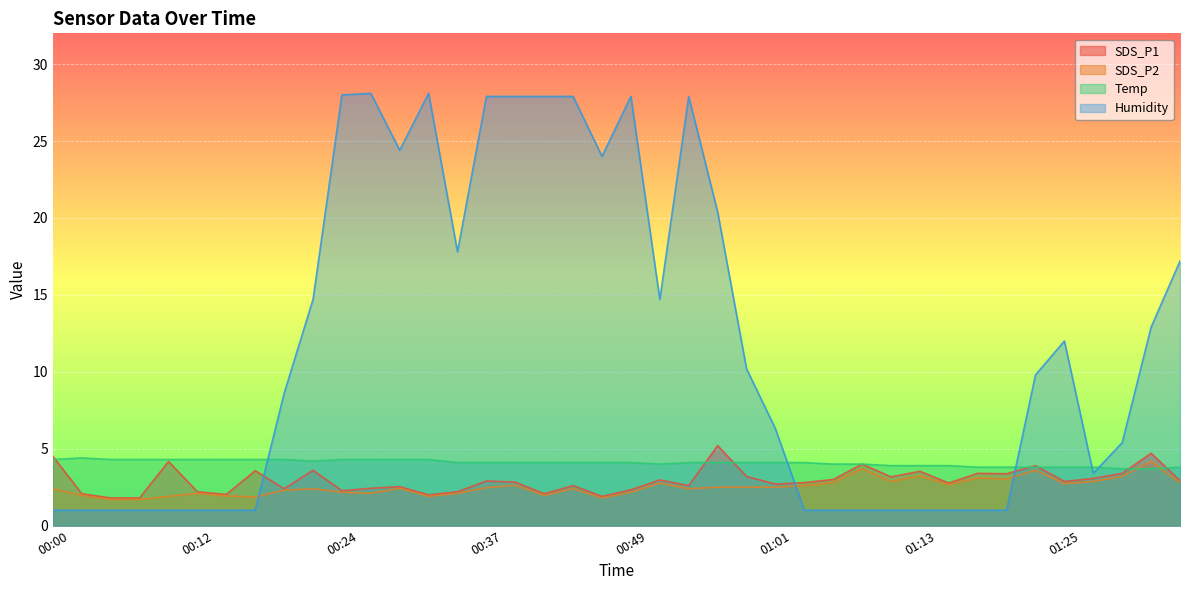

What is the difference between the highest and lowest values at 00:05?

3.3